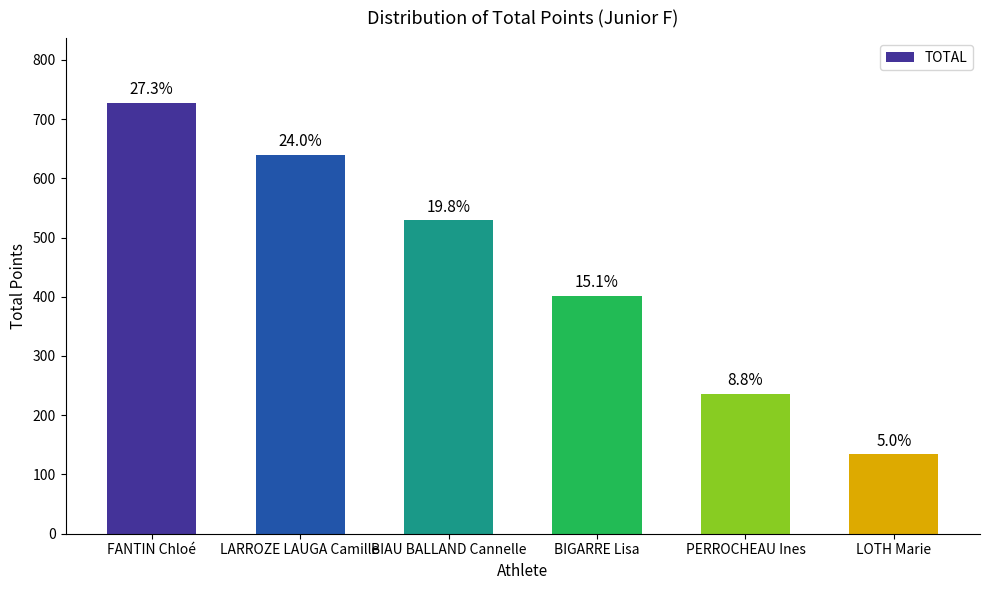

Are the bars horizontal?

No